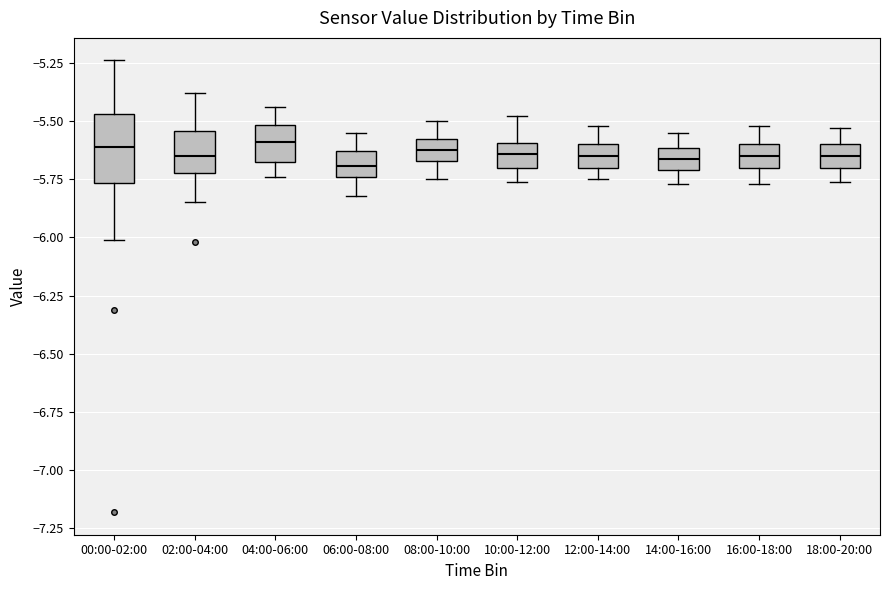

Reading left to right, read every box against the y-axis: the position of its median line, the range the box covers, and the ends of its whiskers. The values are not printed on the chart, so give them approximately, as read against the axis.

00:00-02:00: median -5.60, box -5.75 to -5.45, whiskers -6.00 to -5.25
02:00-04:00: median -5.65, box -5.70 to -5.55, whiskers -5.85 to -5.40
04:00-06:00: median -5.60, box -5.65 to -5.50, whiskers -5.75 to -5.45
06:00-08:00: median -5.70, box -5.75 to -5.65, whiskers -5.80 to -5.55
08:00-10:00: median -5.60 (inside the box), box -5.65 to -5.60, whiskers -5.75 to -5.50
10:00-12:00: median -5.65, box -5.70 to -5.60, whiskers -5.75 to -5.50
12:00-14:00: median -5.65, box -5.70 to -5.60, whiskers -5.75 to -5.50
14:00-16:00: median -5.65, box -5.70 to -5.60, whiskers -5.75 to -5.55
16:00-18:00: median -5.65, box -5.70 to -5.60, whiskers -5.75 to -5.50
18:00-20:00: median -5.65, box -5.70 to -5.60, whiskers -5.75 to -5.55